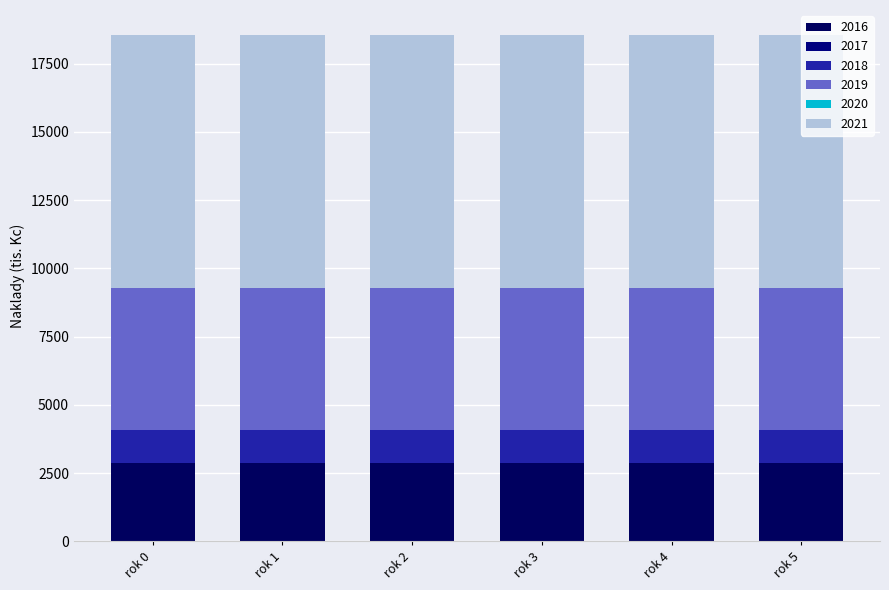

Does the chart contain stacked bars?

Yes